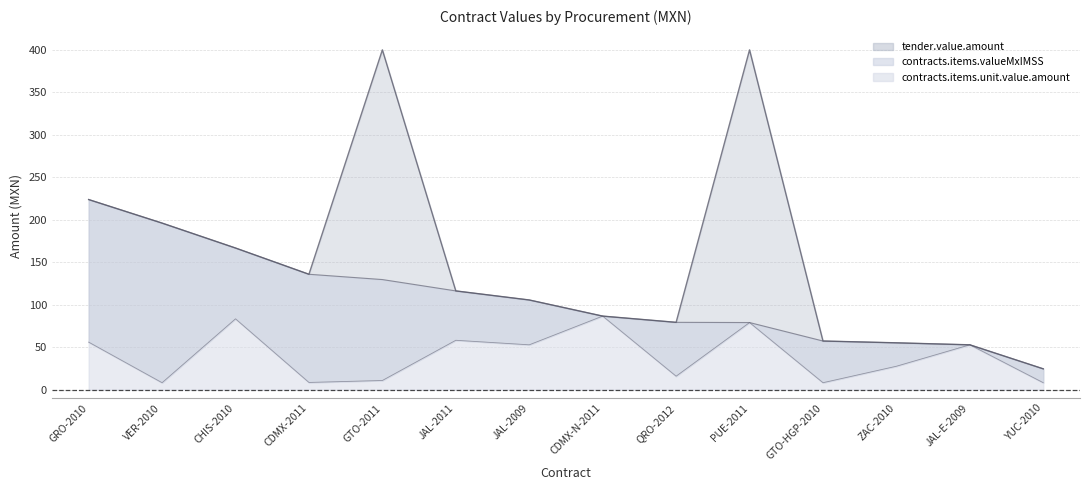

Which series has the largest range (max minus min)?

contracts.items.valueMxIMSS